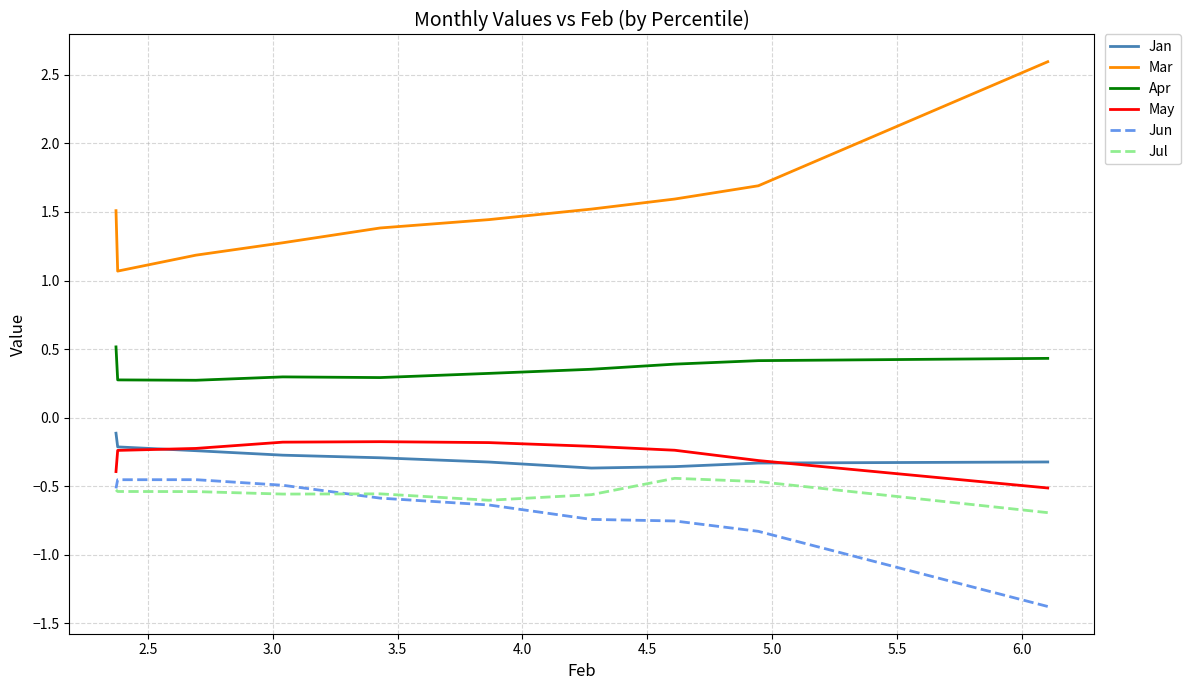

Which series changed the most between 3.5 and 5.5?

Mar